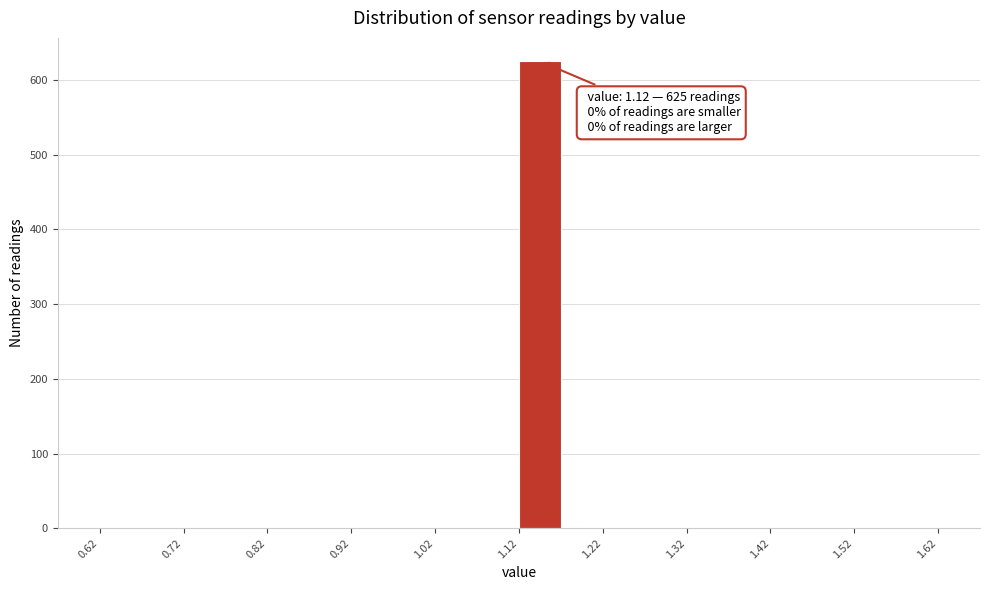

Which range on the x-axis has the tallest bar?

1.12 to 1.17